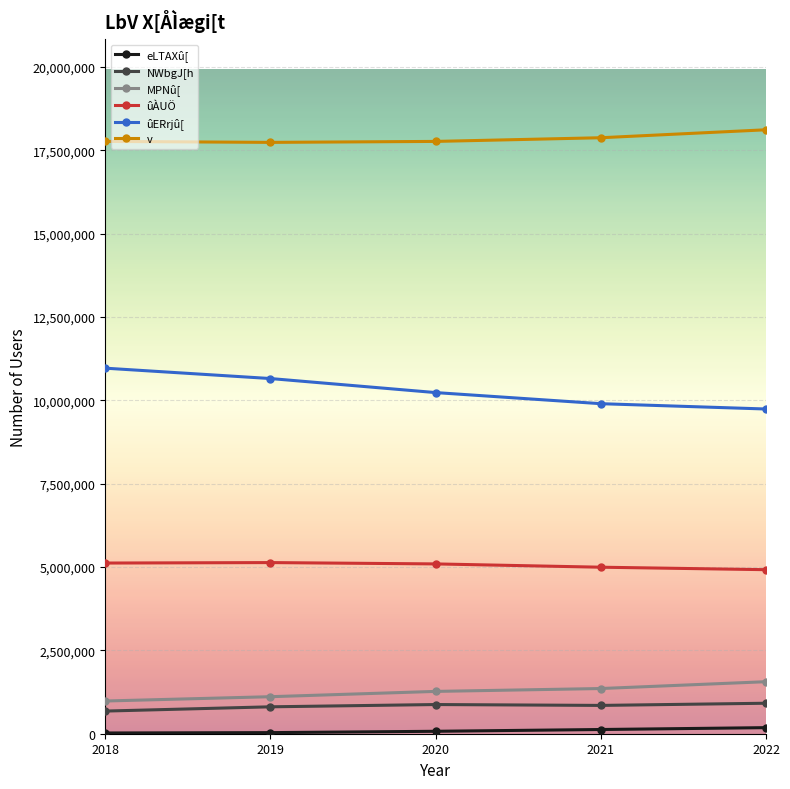

Does the chart have visible grid lines?

Yes